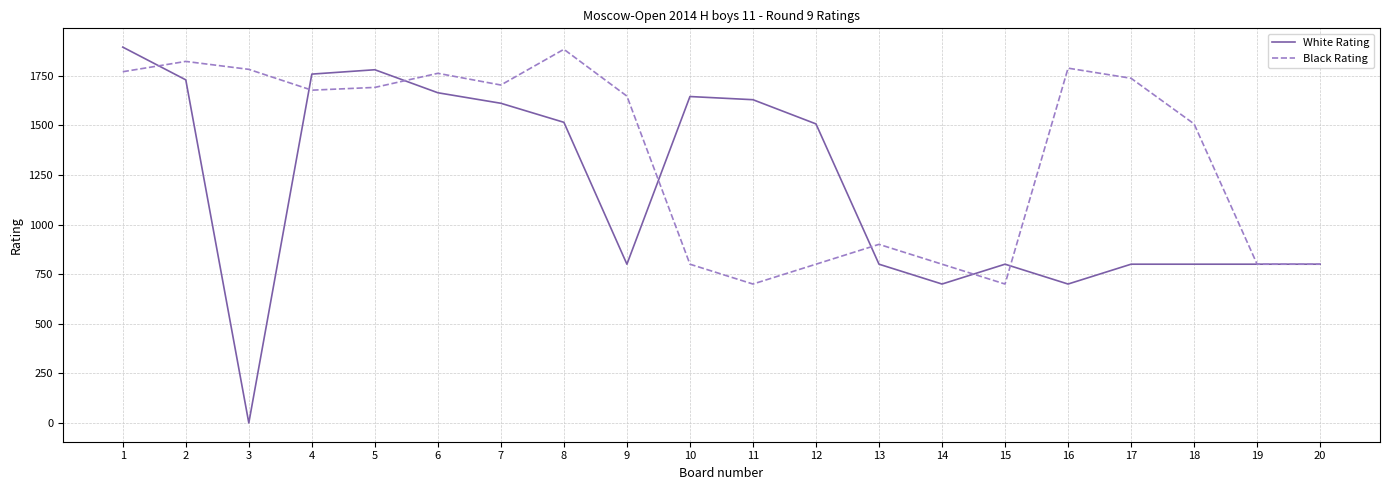

Rank the series by their average value, from lowest to highest.

White Rating, Black Rating